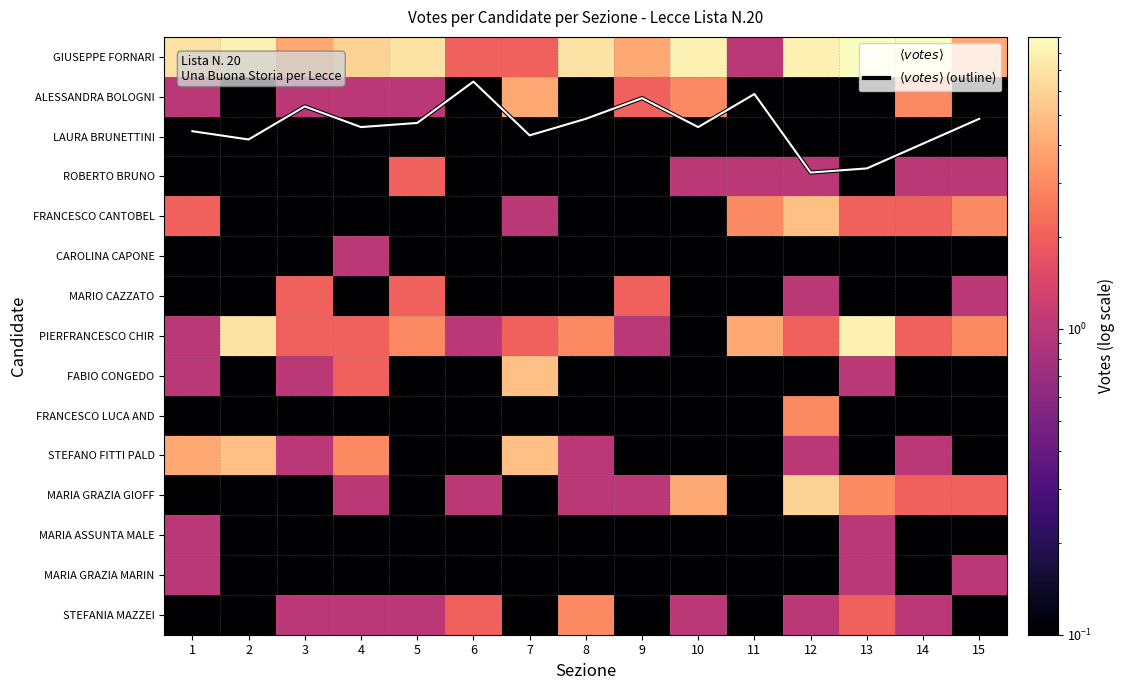

The value of FRANCESCO LUCA AND at 15 is 0.0. True or false?

False